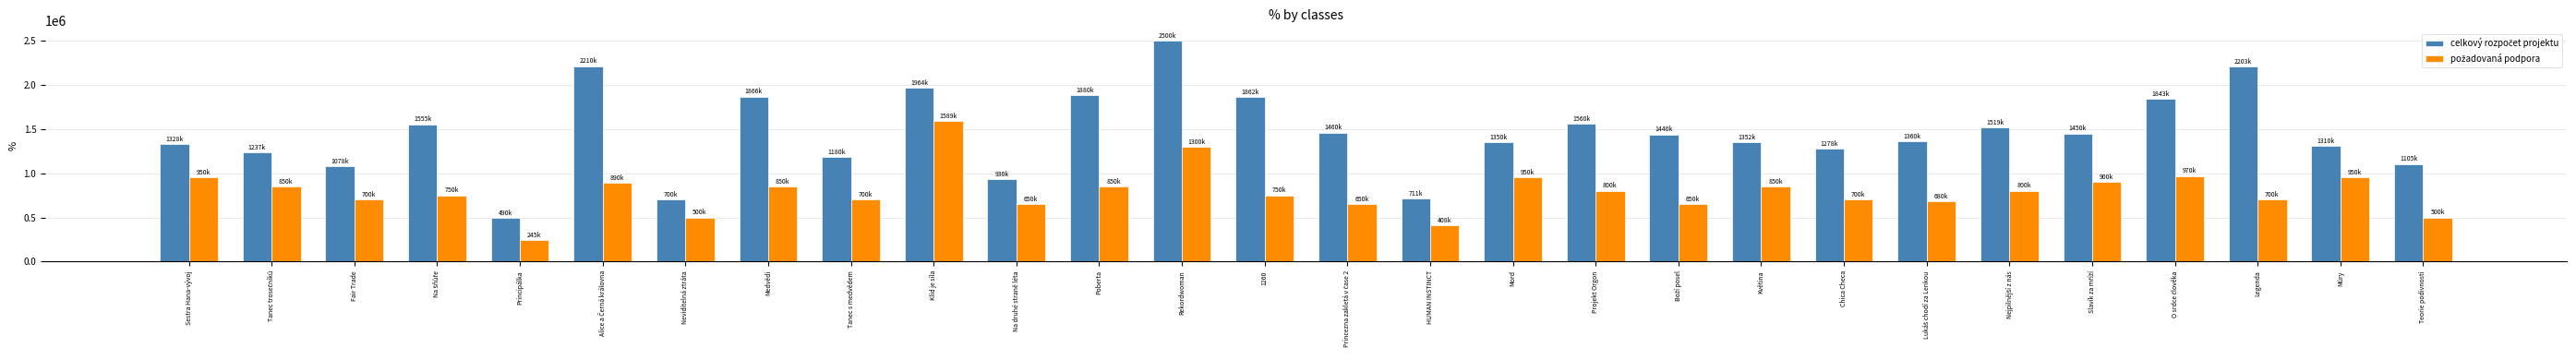

At which category is the sum across all series the highest?

Rekordwoman